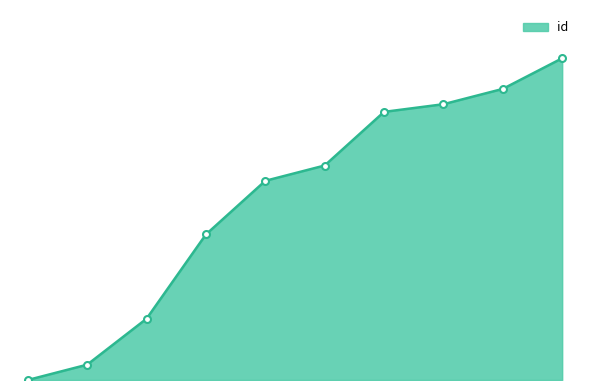

Is this an area chart (filled region under the line)?

Yes